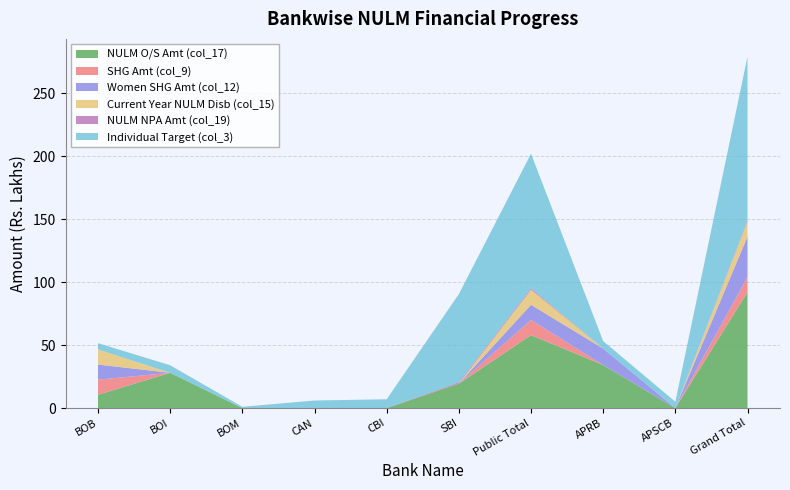

Reading left to right, extract all data points from this chart.

NULM O/S Amt (col_17): BOB=10.6	BOI=28.0	BOM=0.0	CAN=0.0	CBI=0.0	SBI=19.4	Public Total=58.0	APRB=34.2	APSCB=0.0	Grand Total=92.1
SHG Amt (col_9): BOB=12.0	BOI=0.0	BOM=0.0	CAN=0.0	CBI=0.0	SBI=0.1	Public Total=12.1	APRB=0.0	APSCB=0.0	Grand Total=12.1
Women SHG Amt (col_12): BOB=12.0	BOI=0.0	BOM=0.0	CAN=0.0	CBI=0.0	SBI=0.0	Public Total=12.0	APRB=13.0	APSCB=0.0	Grand Total=32.0
Current Year NULM Disb (col_15): BOB=12.0	BOI=0.0	BOM=0.0	CAN=0.0	CBI=0.0	SBI=0.1	Public Total=12.1	APRB=0.0	APSCB=0.0	Grand Total=12.1
NULM NPA Amt (col_19): BOB=0.0	BOI=0.0	BOM=0.0	CAN=0.0	CBI=0.0	SBI=1.0	Public Total=1.0	APRB=0.0	APSCB=0.0	Grand Total=1.0
Individual Target (col_3): BOB=5.0	BOI=6.0	BOM=1.0	CAN=6.0	CBI=7.0	SBI=70.0	Public Total=107.0	APRB=6.0	APSCB=5.0	Grand Total=130.0